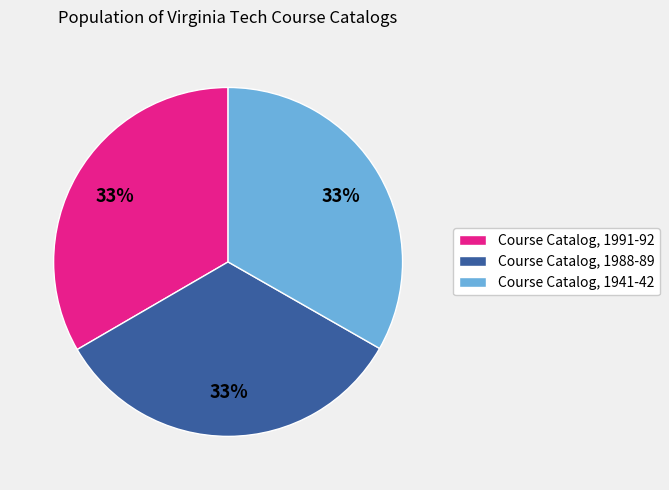

Approximately how many times larger is the value at Course Catalog, 1988-89 compared to Course Catalog, 1941-42?

1.0